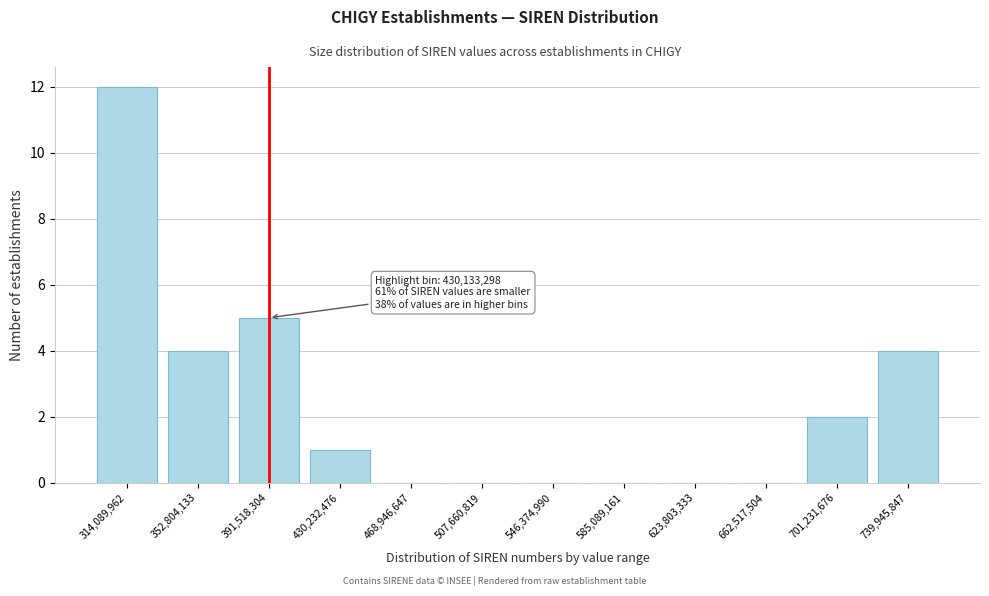

Reading right to left, transcribe all the data shown in this chart.

739,945,847=4	701,231,676=2	662,517,504=0	623,803,333=0	585,089,161=0	546,374,990=0	507,660,819=0	468,946,647=0	430,232,476=1	391,518,304=5	352,804,133=4	314,089,962=12